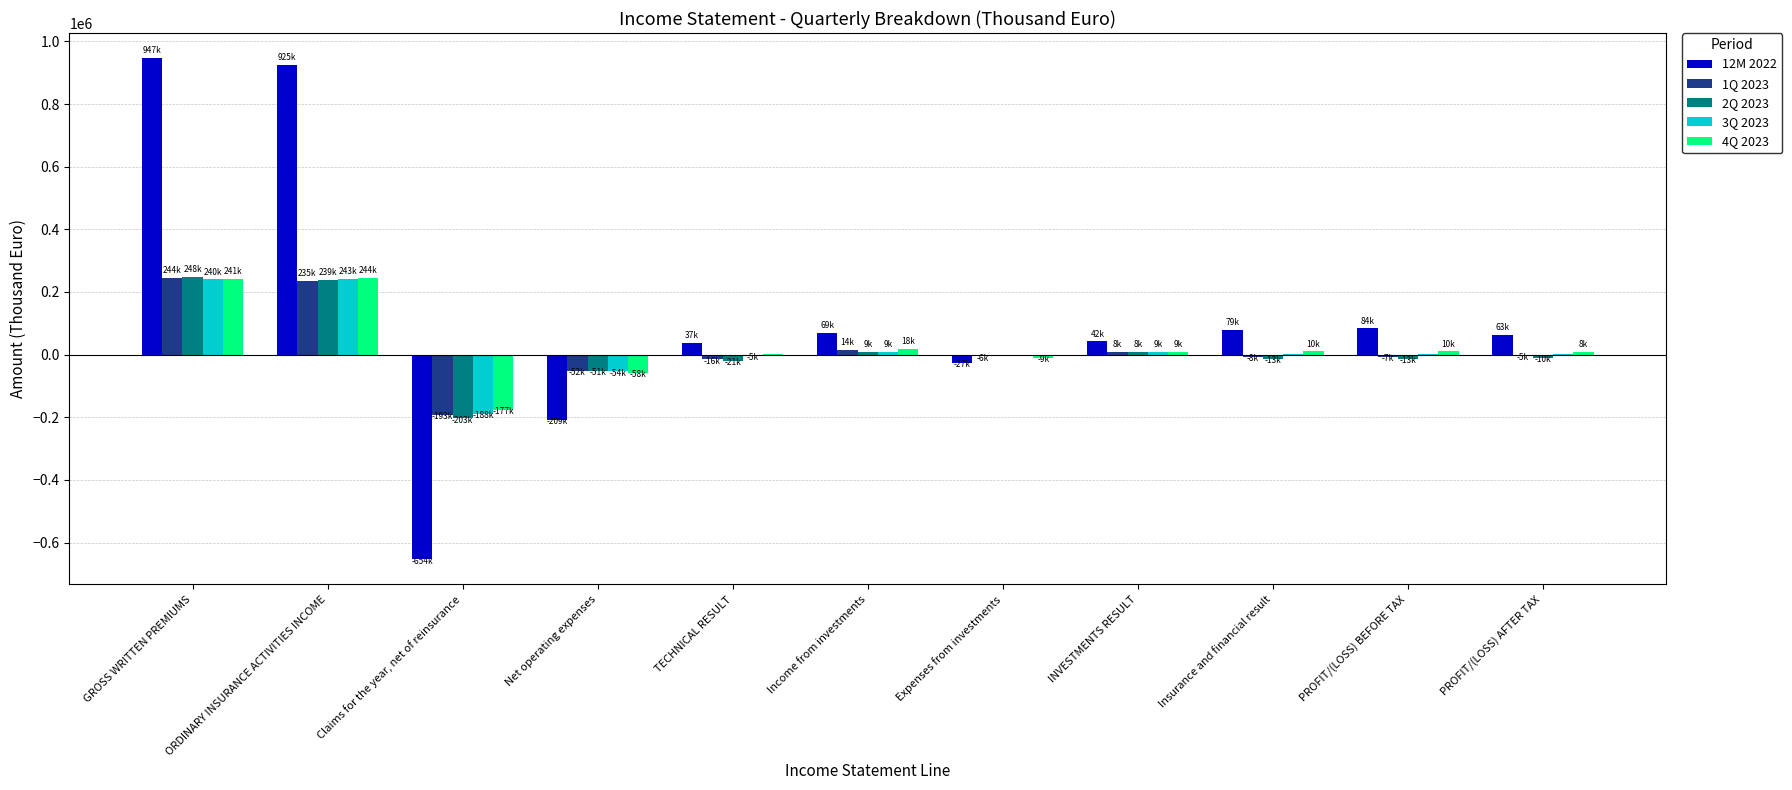

True or false: 2Q 2023 has a value of 62522.4 at ORDINARY INSURANCE ACTIVITIES INCOME.

False